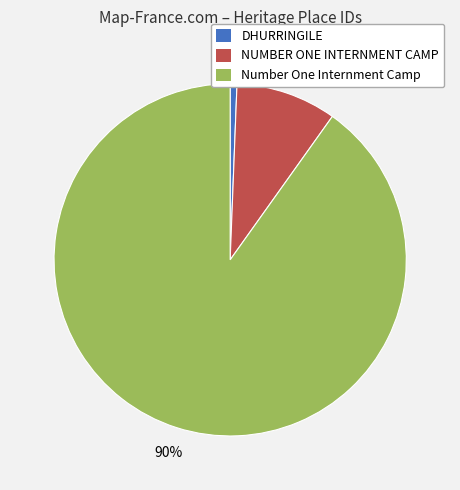

How many slices are in this pie chart?

3